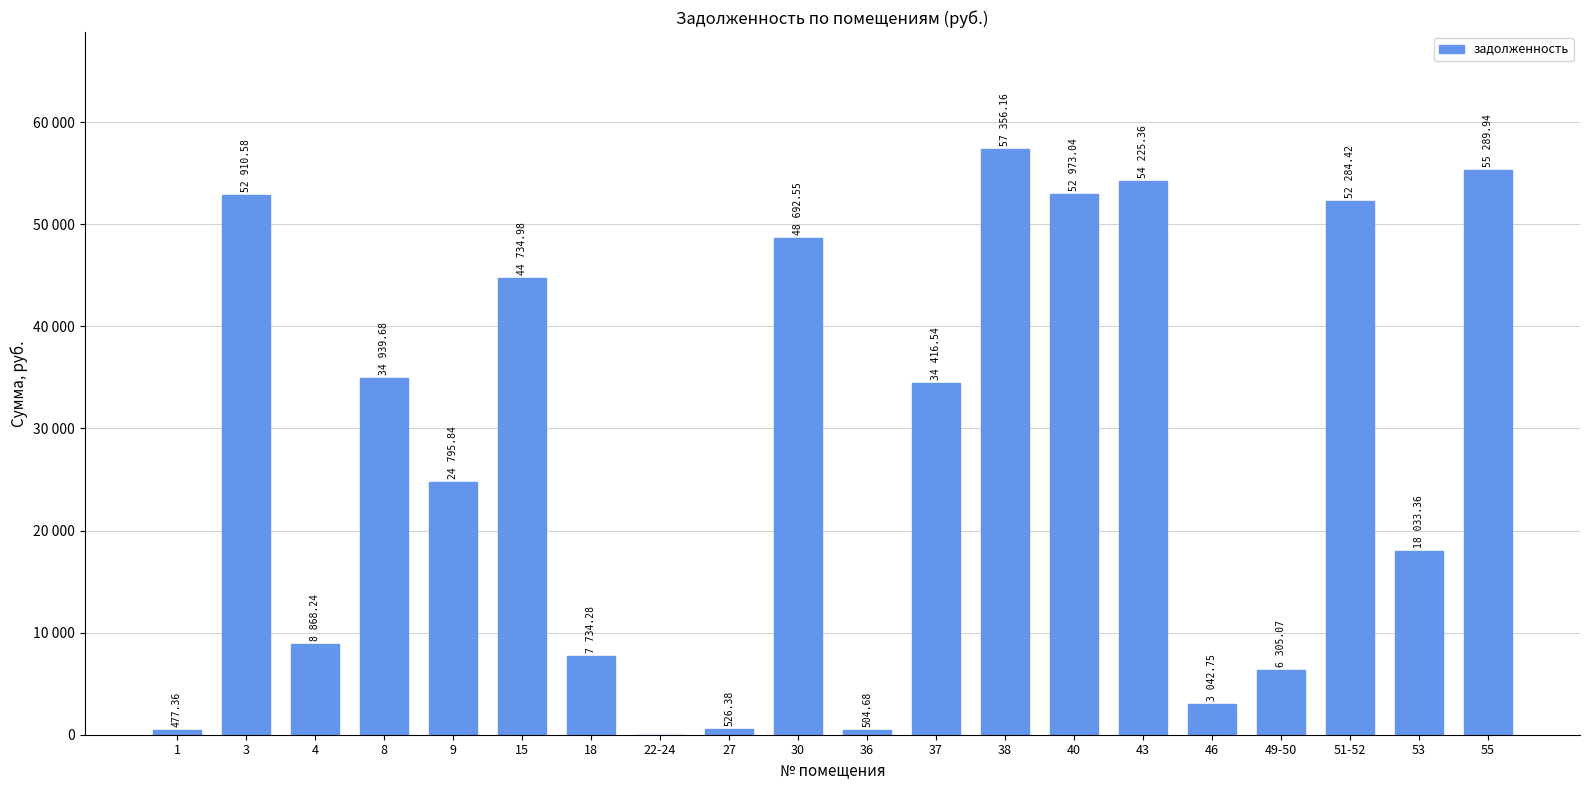

Which category has the lowest value across all series?

22-24